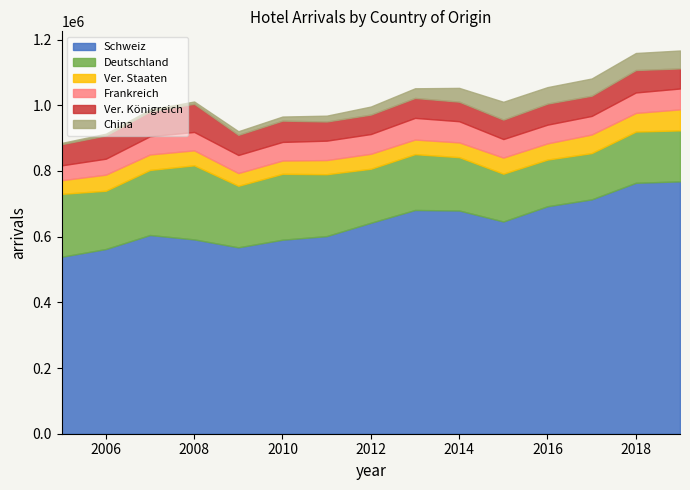

At which label does Ver. Königreich reach its peak?

2008